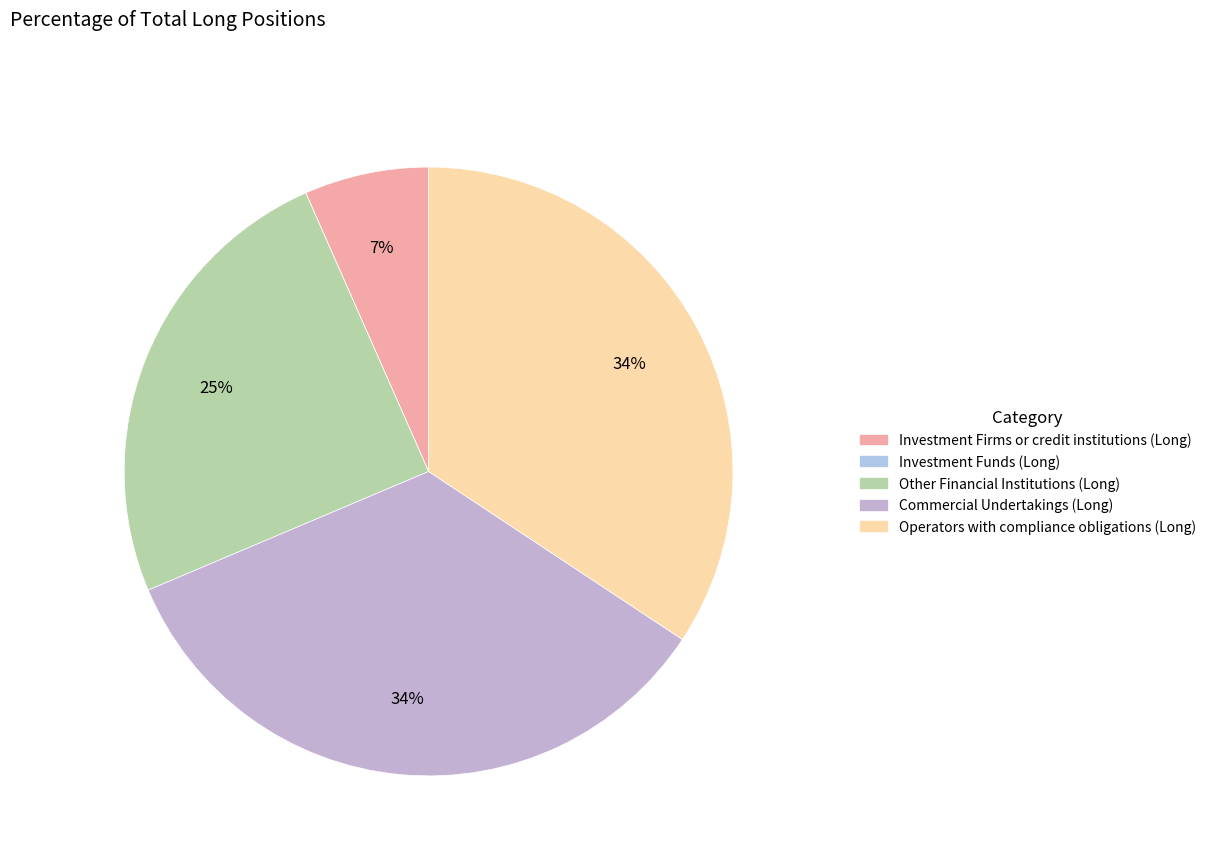

To the nearest percent, what percentage of the pie is Operators with compliance obligations (Long)?

34%